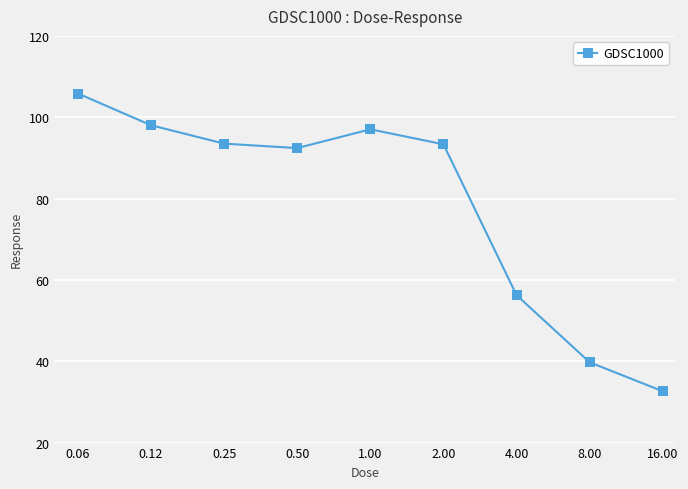

True or false: there are more than 1 points higher than both neighbors.

False